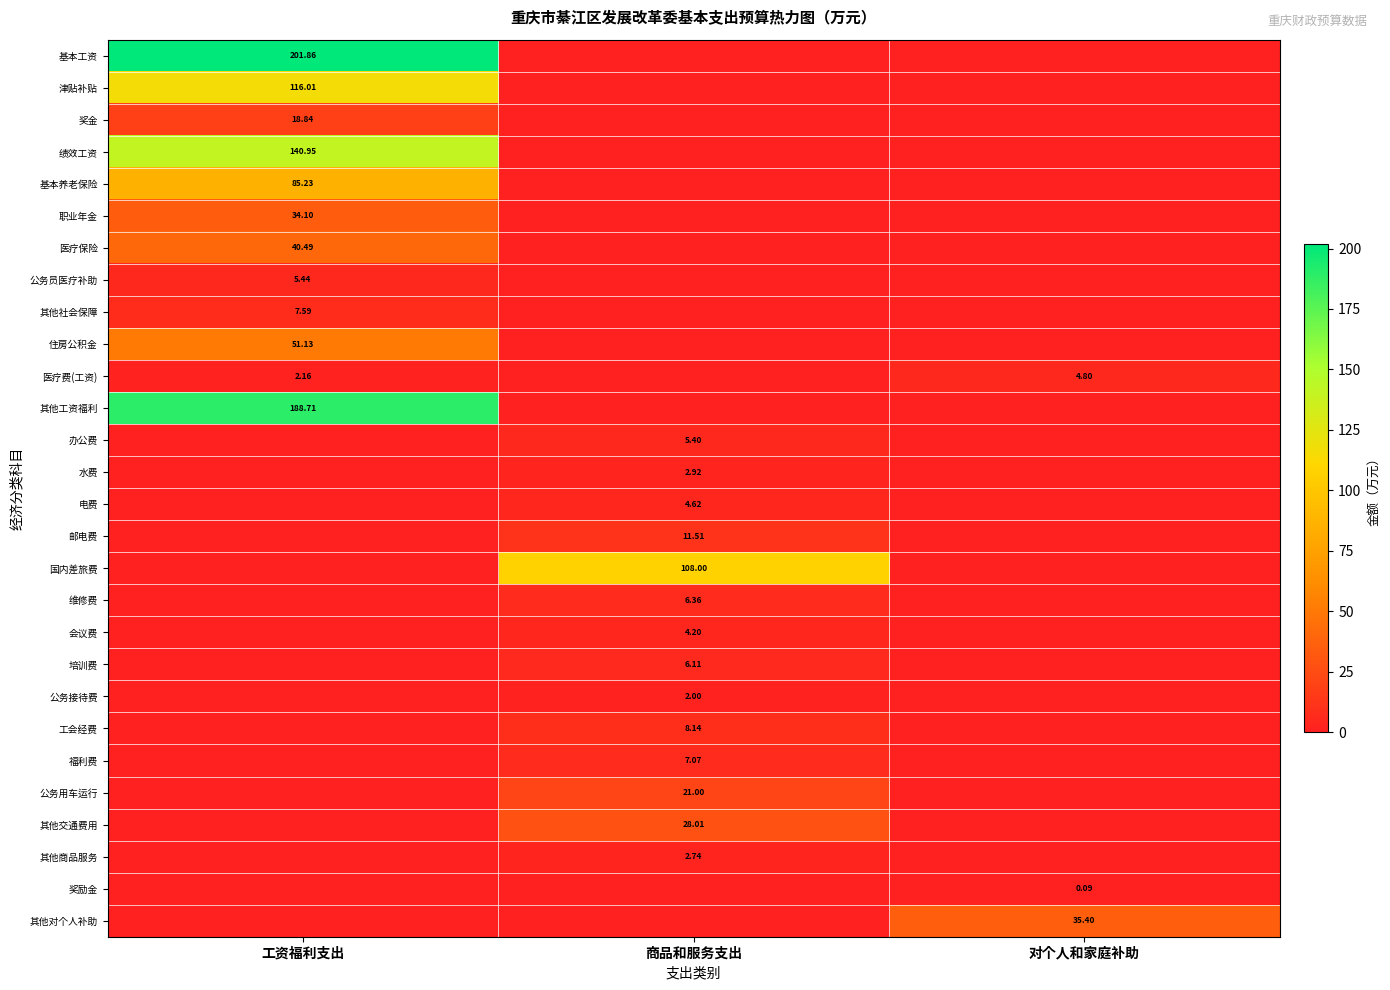

True or false: 电费 has a value of -3.2 at 对个人和家庭补助.

False